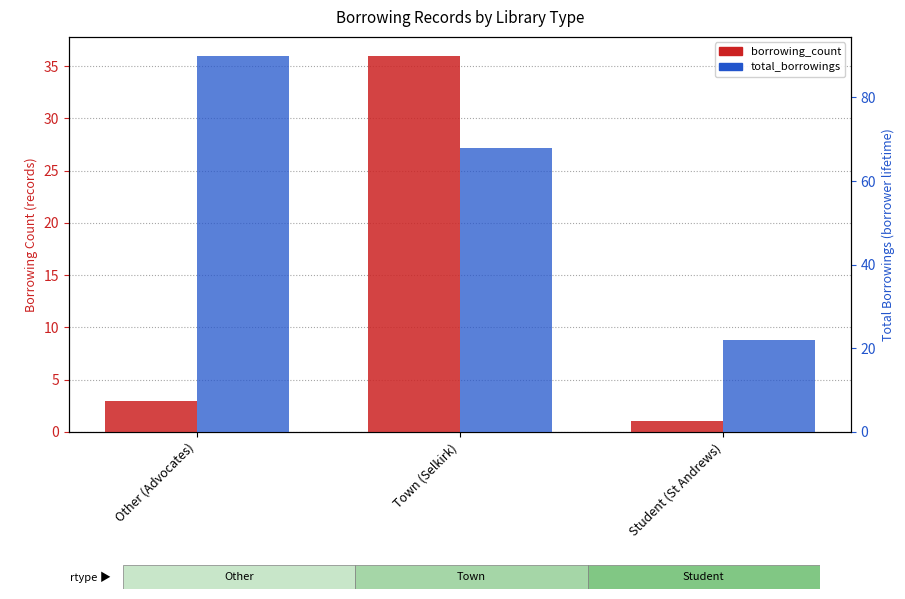

How many total_borrowings values are between 22 and 90?

3